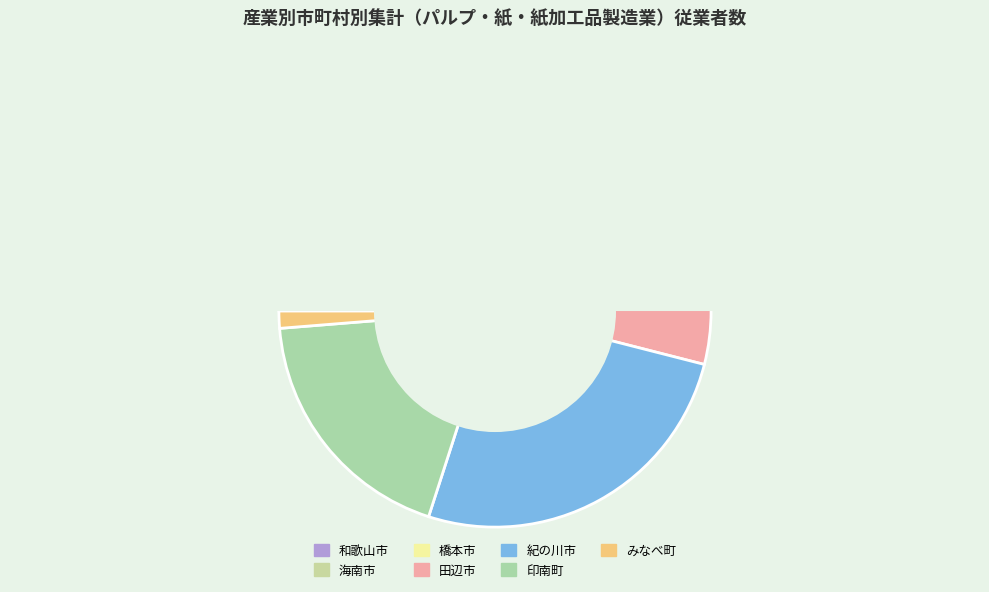

To the nearest percent, what is the difference between the largest and smallest slice percentages?

35%